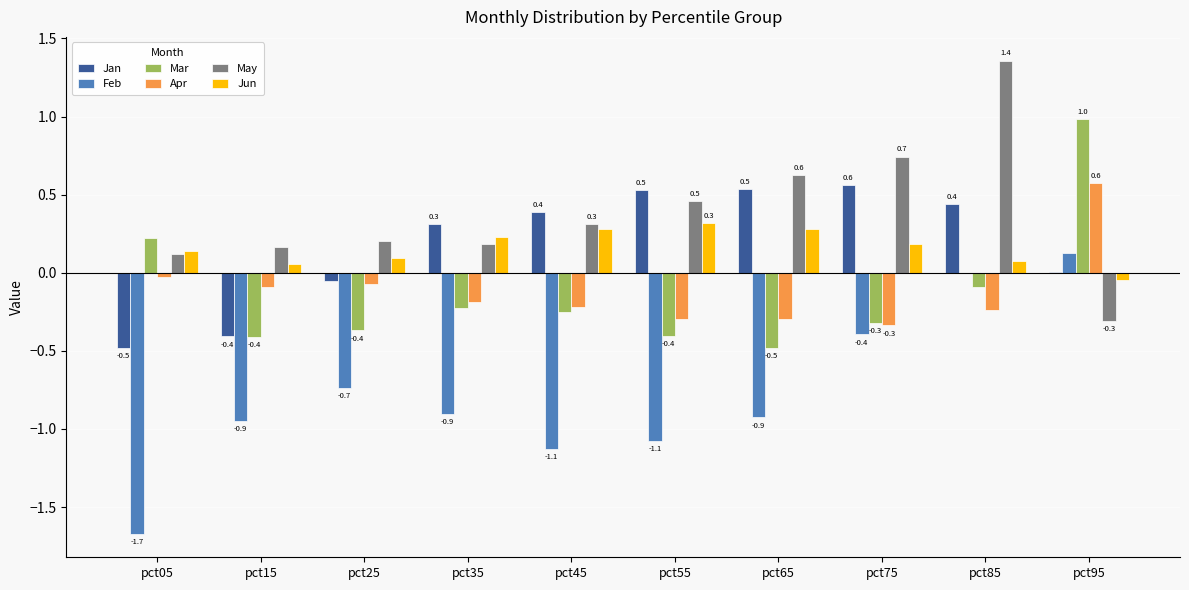

Count the number of categories in the chart.

10